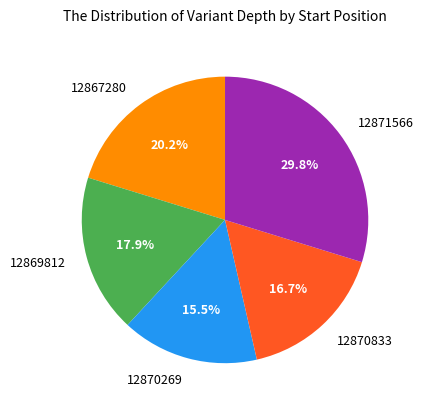

Does any single category account for the majority?

No